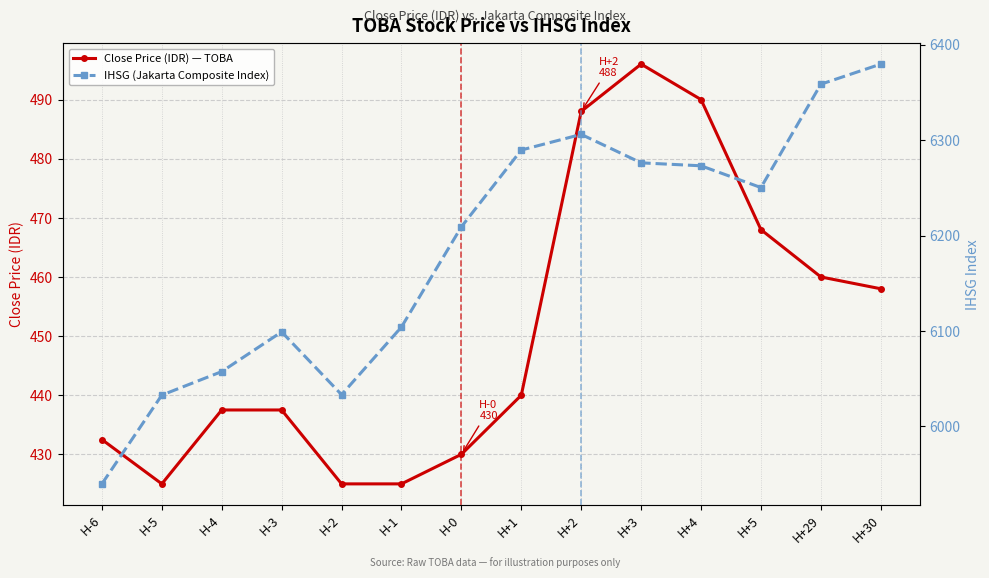

What is the approximate value of Close Price (IDR) — TOBA at H+30?

458.0